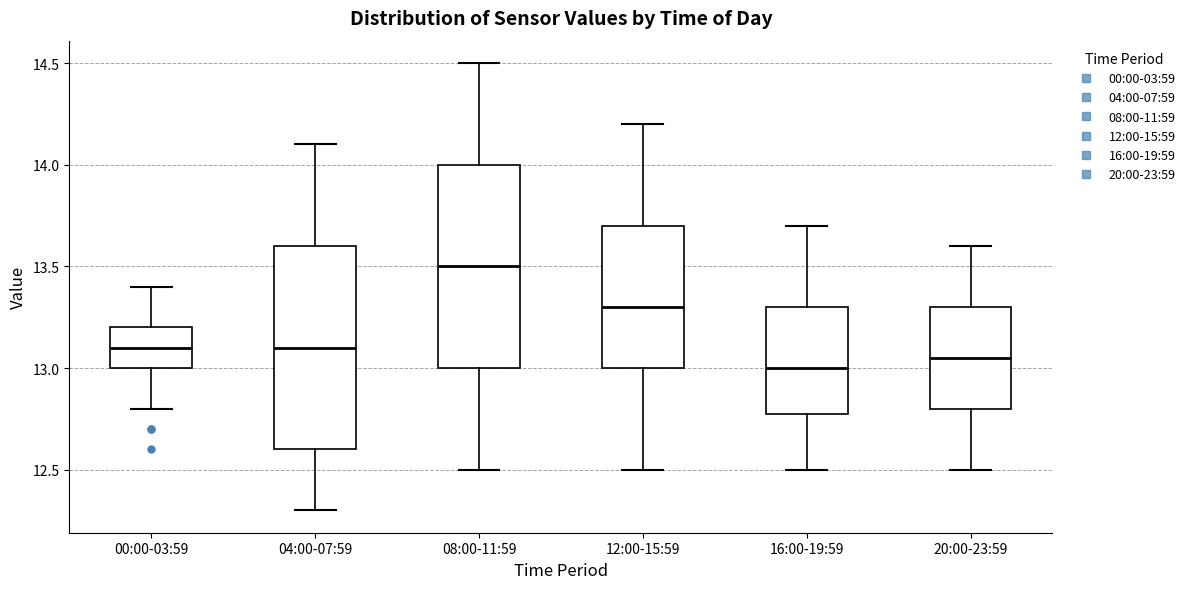

Reading left to right, transcribe this box plot: for each box, give where its median line is, the range the box spans, and where its two whiskers end, as read against the y-axis. The values are not printed on the chart, so give them approximately, as read against the axis.

00:00-03:59: median 13.10, box 13.00 to 13.20, whiskers 12.80 to 13.40
04:00-07:59: median 13.10, box 12.60 to 13.60, whiskers 12.30 to 14.10
08:00-11:59: median 13.50, box 13.00 to 14.00, whiskers 12.50 to 14.50
12:00-15:59: median 13.30, box 13.00 to 13.70, whiskers 12.50 to 14.20
16:00-19:59: median 13.00, box 12.80 to 13.30, whiskers 12.50 to 13.70
20:00-23:59: median 13.05, box 12.80 to 13.30, whiskers 12.50 to 13.60